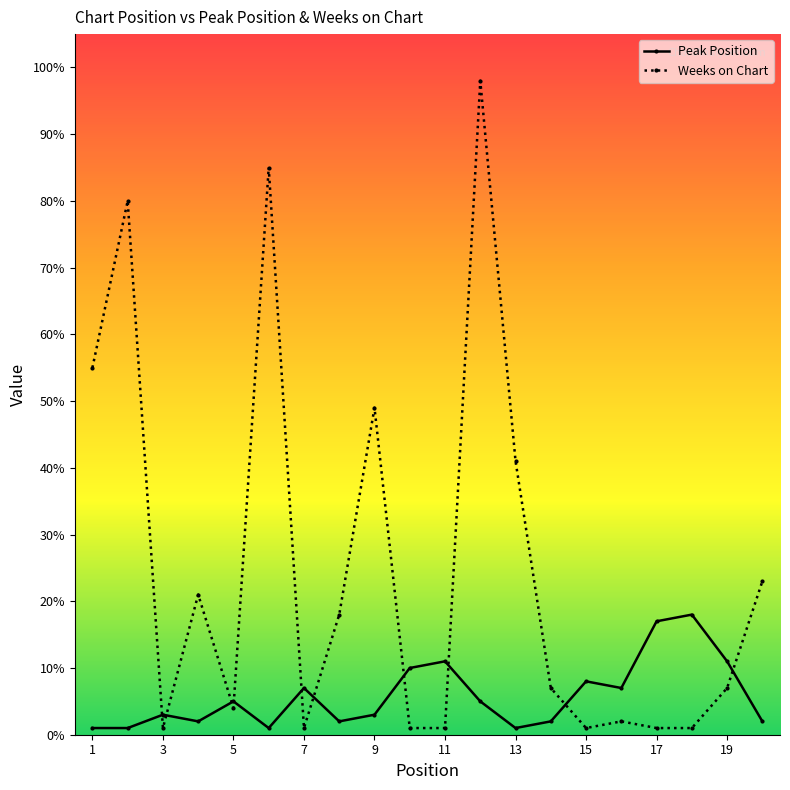

List the series in order of their overall mean, lowest first.

Peak Position, Weeks on Chart